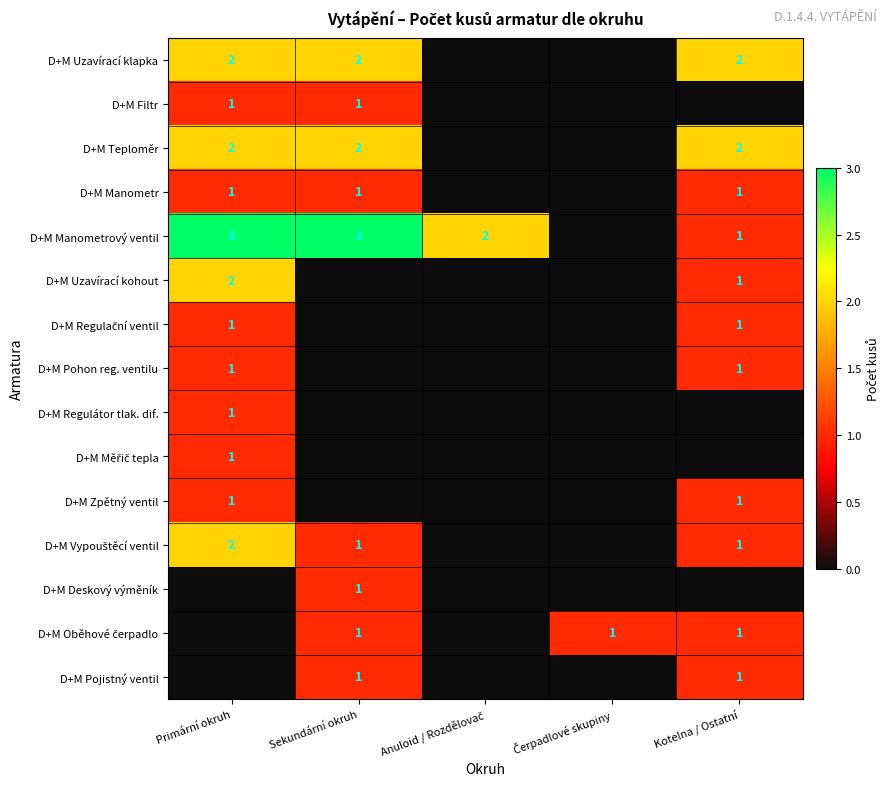

True or false: D+M Pojistný ventil has a value of 1 at Sekundární okruh.

True